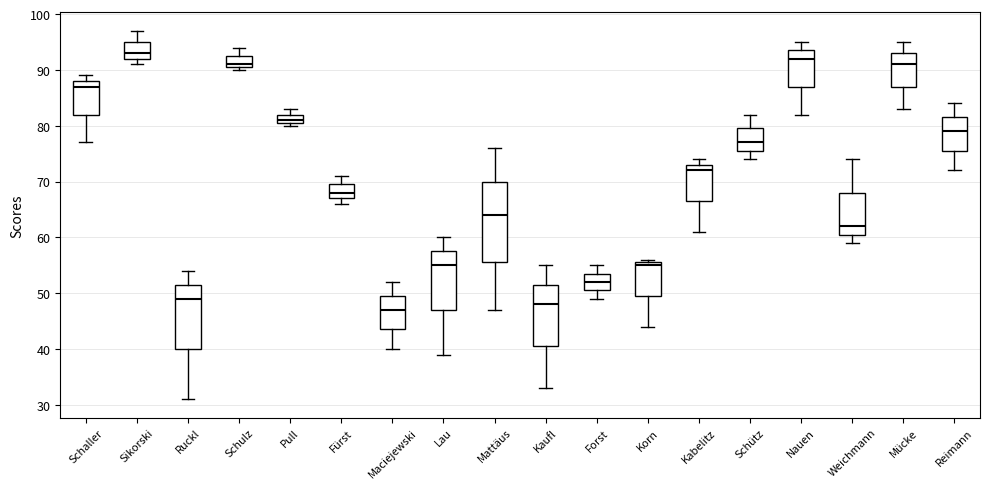

Comparing the boxes themselves (not the whiskers), which one is the tallest?

Mattäus